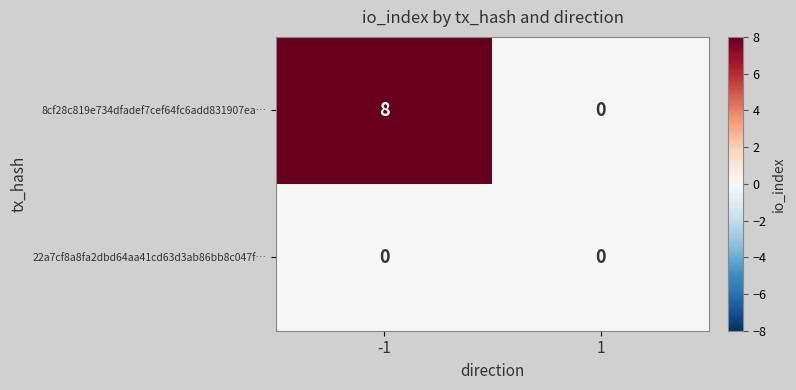

Which series has the largest range (max minus min)?

8cf28c819e734dfadef7cef64fc6add831907ea…